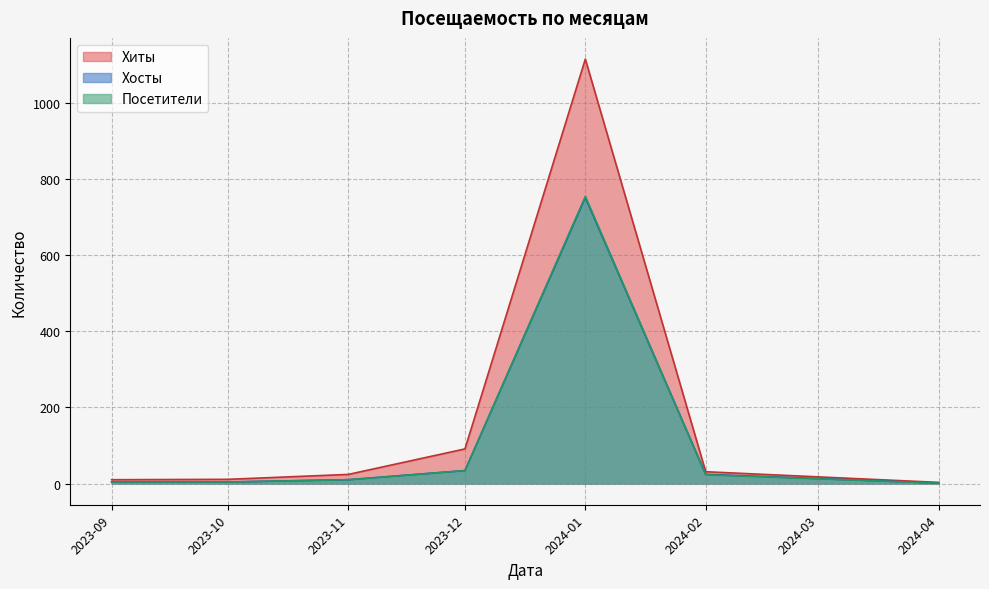

True or false: Хосты and Посетители cross at least once.

False